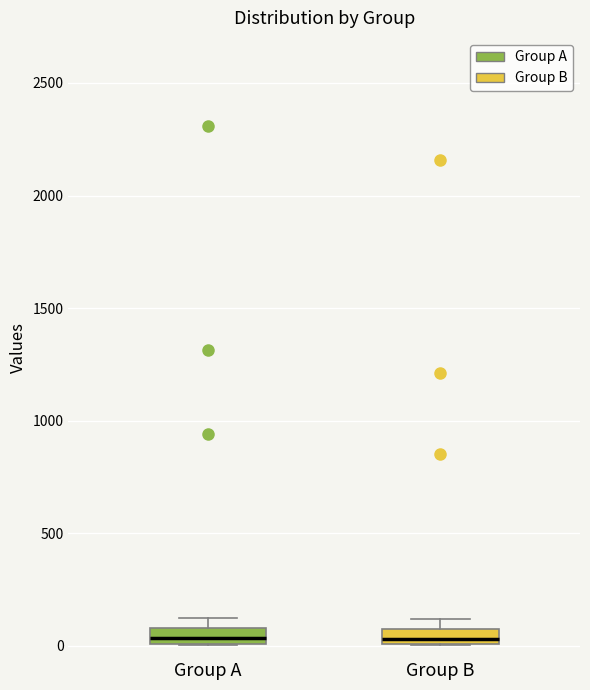

Where is the upper edge of the box for Group B on the y-axis? The values are not printed on the chart, so give them approximately, as read against the axis.

100